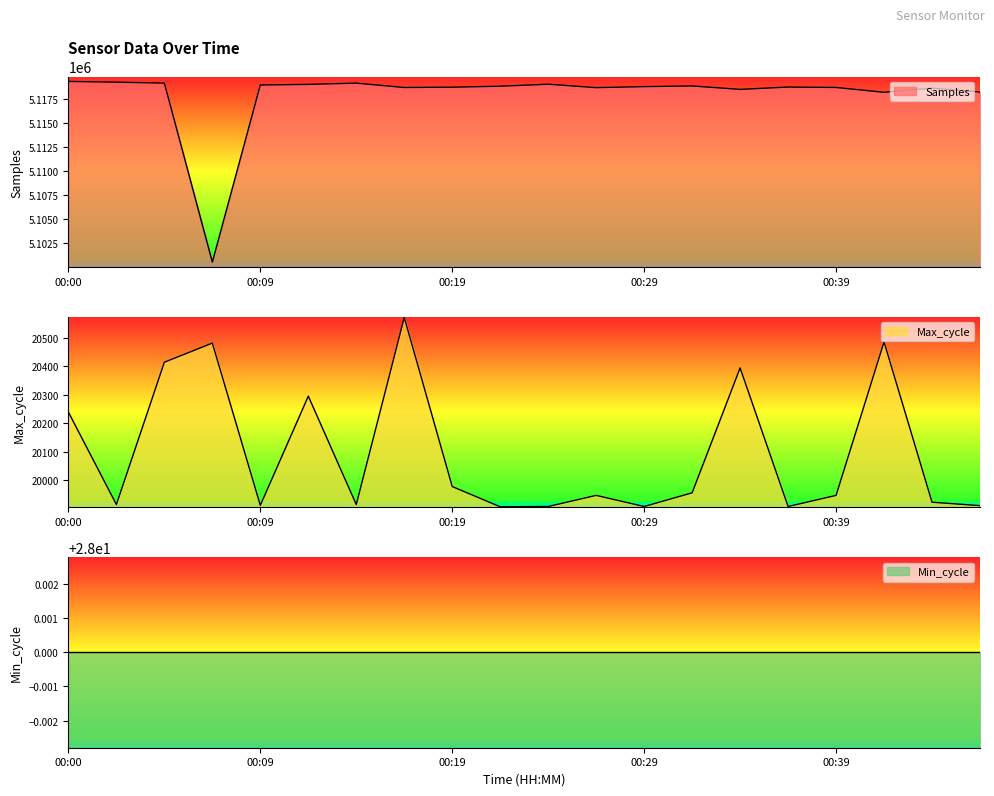

True or false: Max_cycle and Samples cross at least once.

False